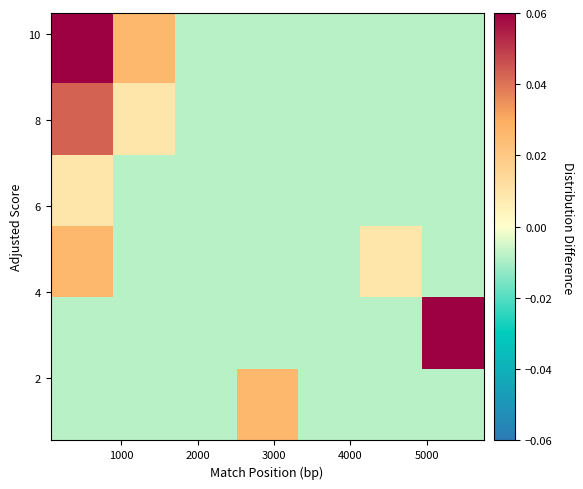

At how many categories does at least one series exceed 0?

5